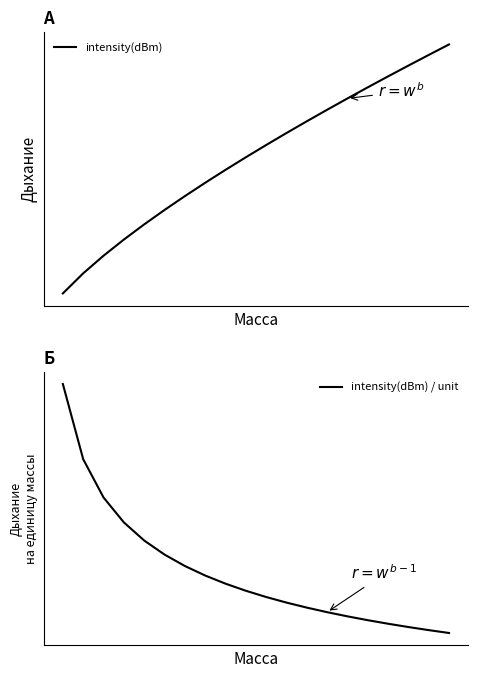

Which series has the largest total across all categories?

intensity(dBm)